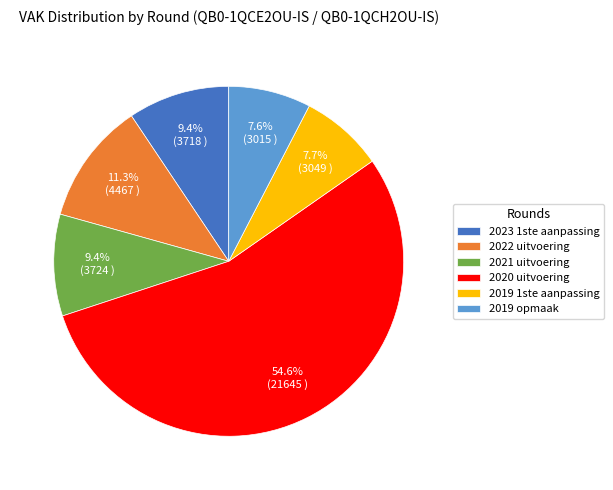

Is there a majority slice in this chart?

Yes